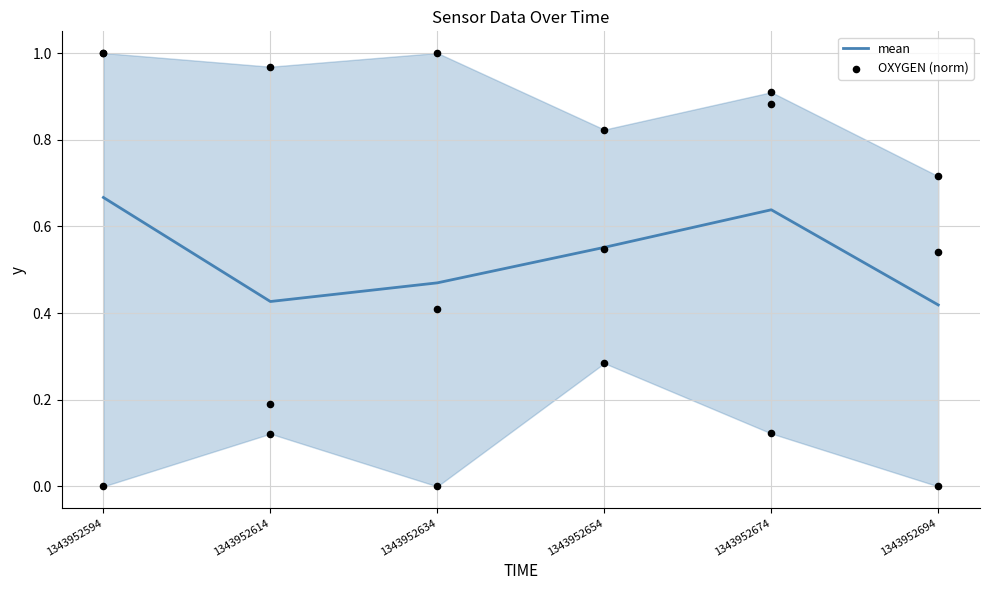

Which series contains the highest Y value?

OXYGEN (norm)